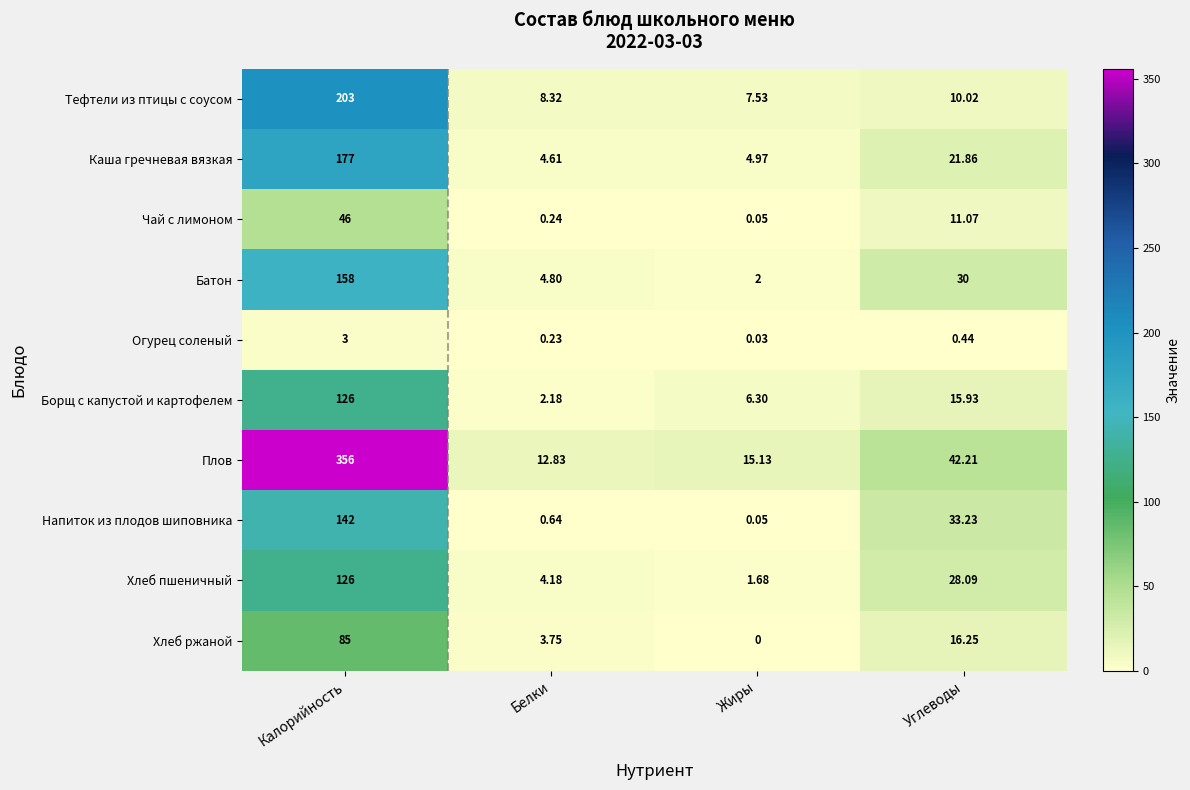

Is the value of Каша гречневая вязкая at Калорийность greater than the value of Огурец соленый at Углеводы?

Yes